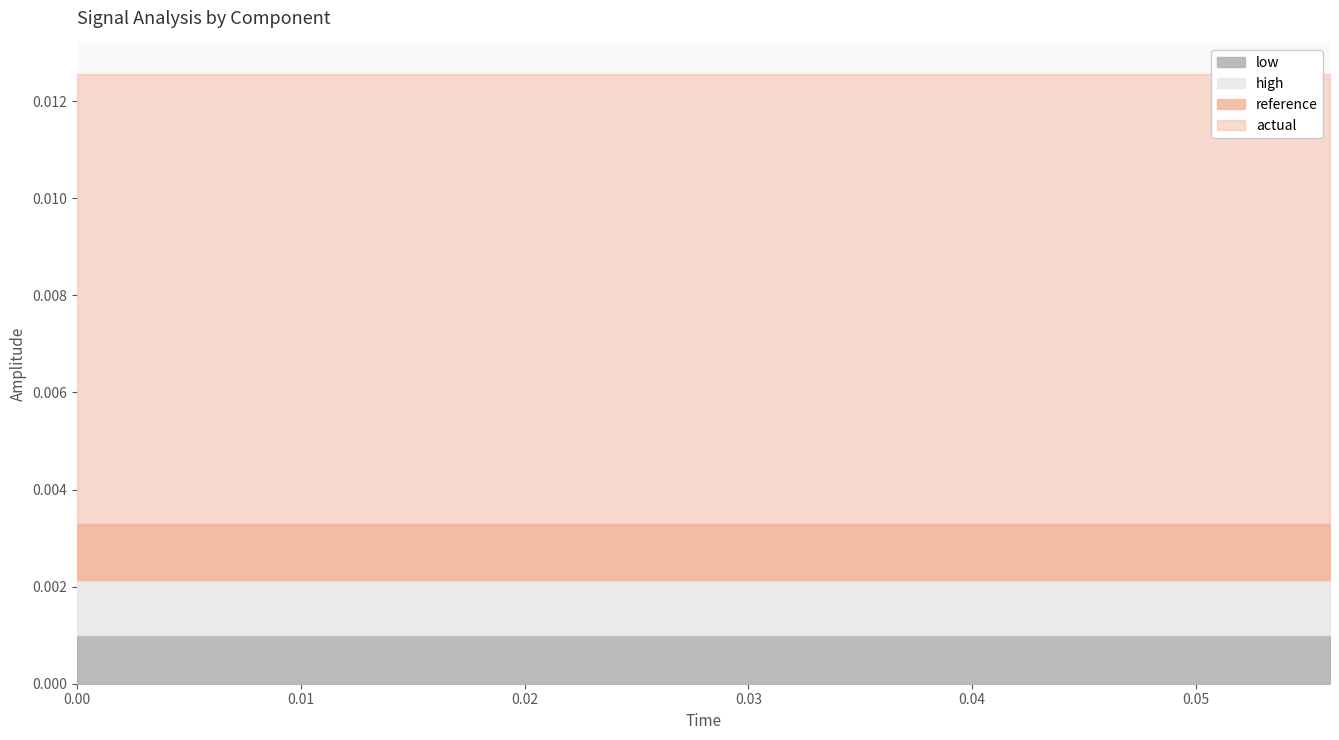

Which series changed the most between 0.032 and 0.044?

reference